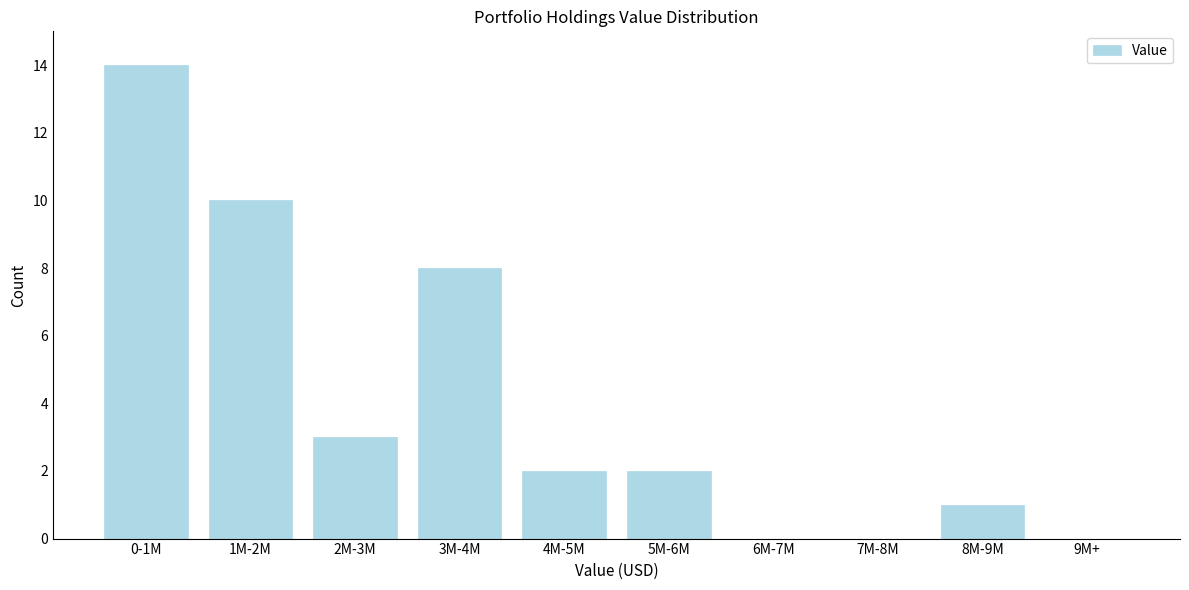

Reading left to right, what are all the values shown in this chart?

0-1M=14	1M-2M=10	2M-3M=3	3M-4M=8	4M-5M=2	5M-6M=2	6M-7M=0	7M-8M=0	8M-9M=1	9M+=0